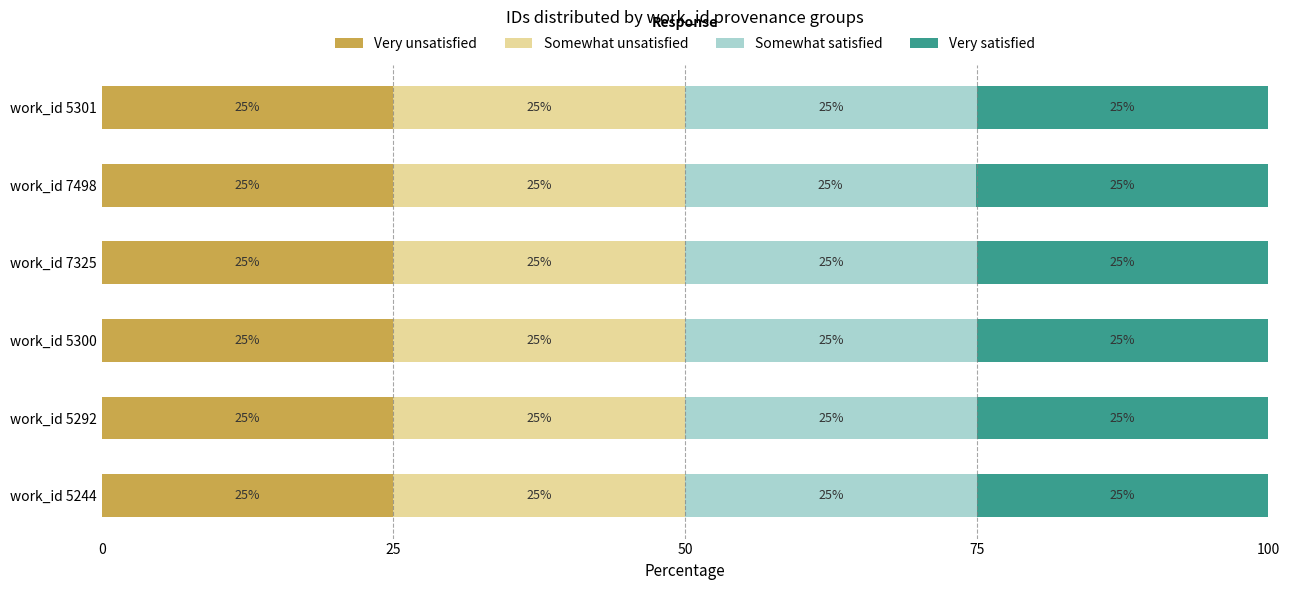

What is the lowest value of the Very unsatisfied series?

25.0